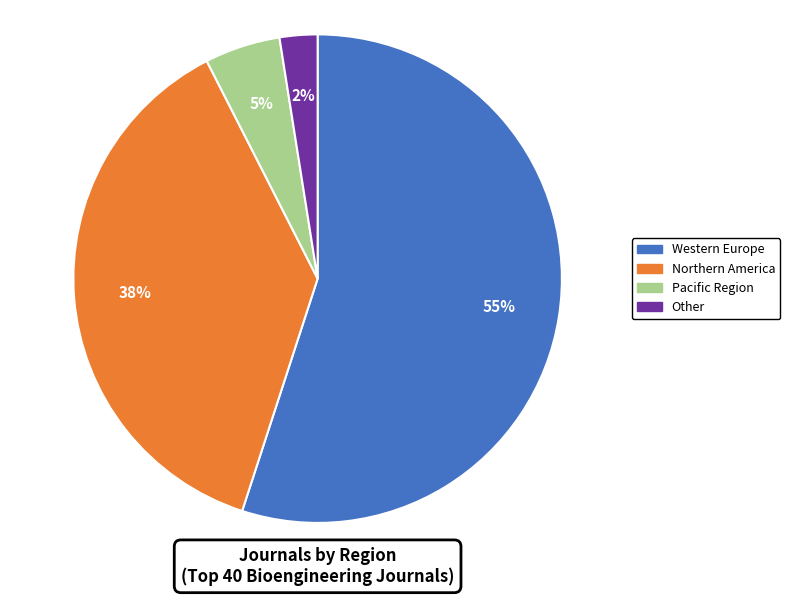

To the nearest percent, what is the difference between the Western Europe and Pacific Region slice percentages?

50%